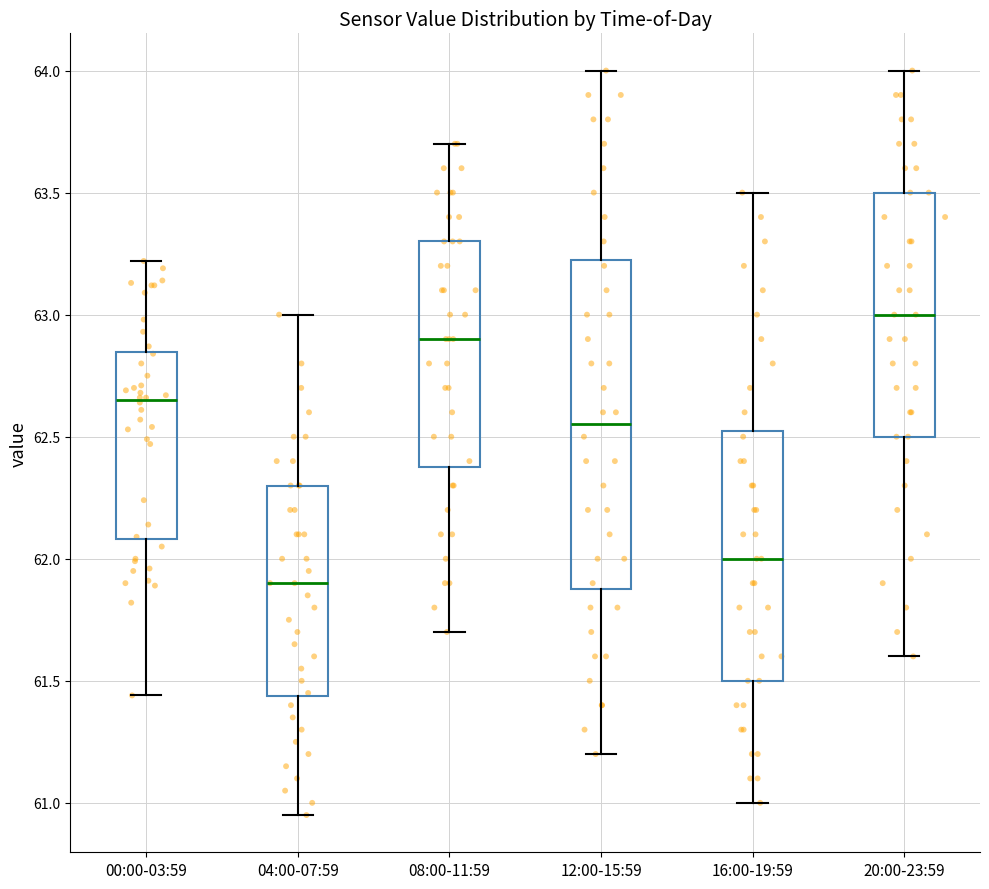

Reading left to right, transcribe this box plot: for each box, give where its median line is, the range the box spans, and where its two whiskers end, as read against the y-axis. The values are not printed on the chart, so give them approximately, as read against the axis.

00:00-03:59: median 62.65, box 62.10 to 62.85, whiskers 61.45 to 63.20
04:00-07:59: median 61.90, box 61.45 to 62.30, whiskers 60.95 to 63.00
08:00-11:59: median 62.90, box 62.40 to 63.30, whiskers 61.70 to 63.70
12:00-15:59: median 62.55, box 61.90 to 63.25, whiskers 61.20 to 64.00
16:00-19:59: median 62.00, box 61.50 to 62.55, whiskers 61.00 to 63.50
20:00-23:59: median 63.00, box 62.50 to 63.50, whiskers 61.60 to 64.00